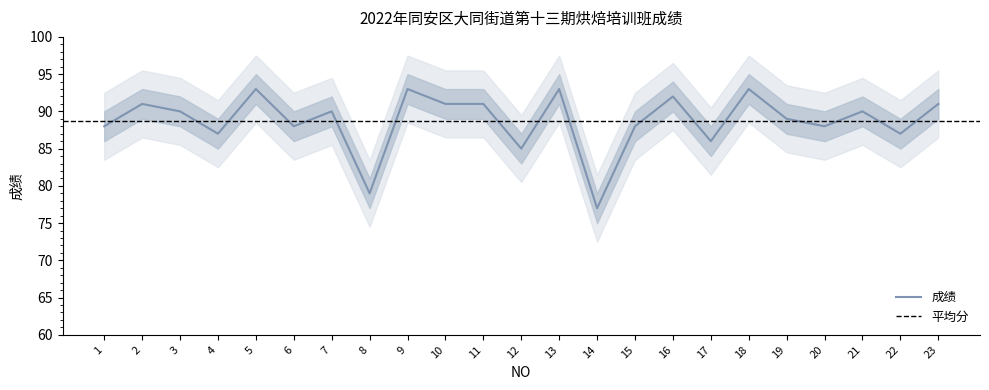

Rank the categories by value from lowest to highest.

14, 8, 12, 17, 4, 22, 1, 6, 15, 20, 19, 3, 7, 21, 2, 10, 11, 23, 16, 5, 9, 13, 18